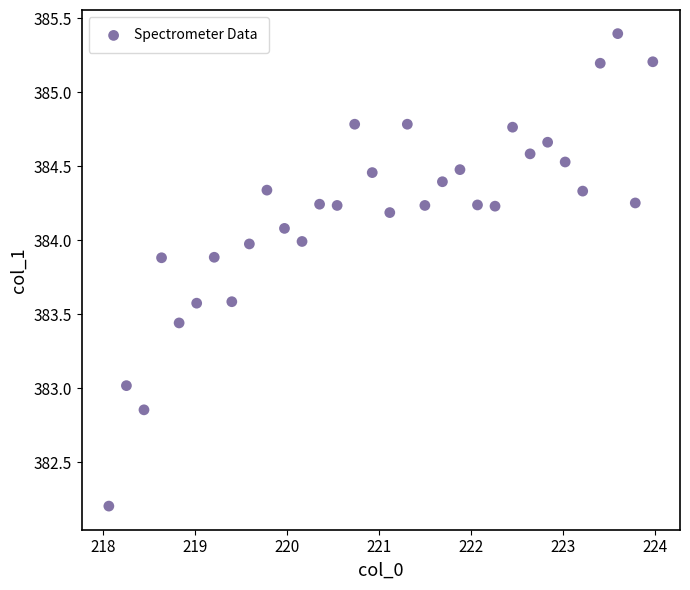

What is the range of X values (max minus min)?

5.9